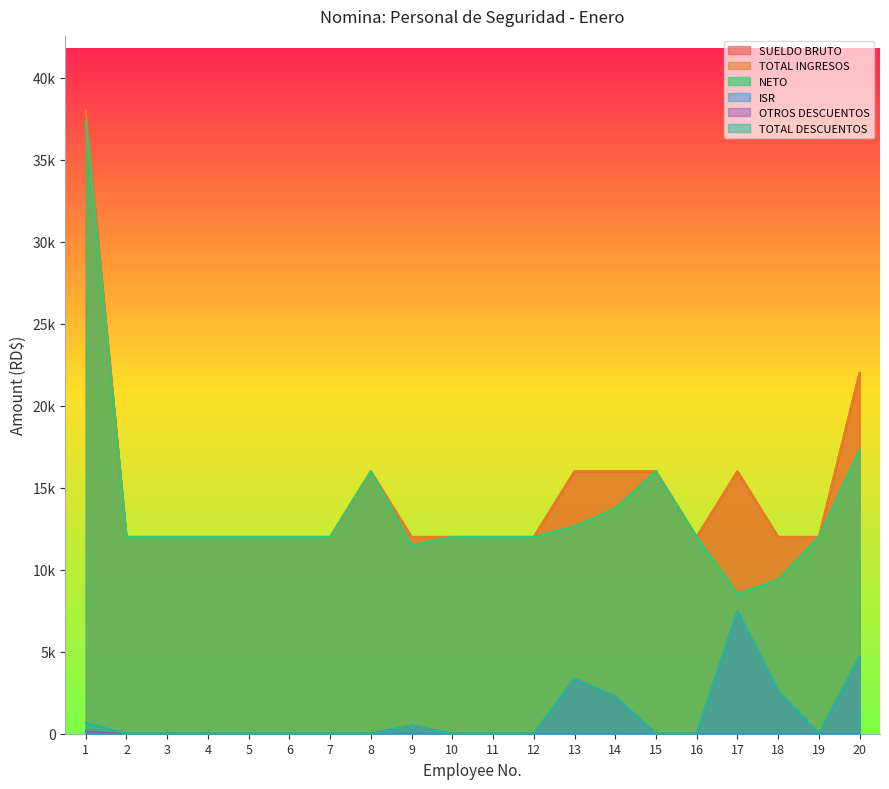

At how many categories does at least one series exceed 28329?

1